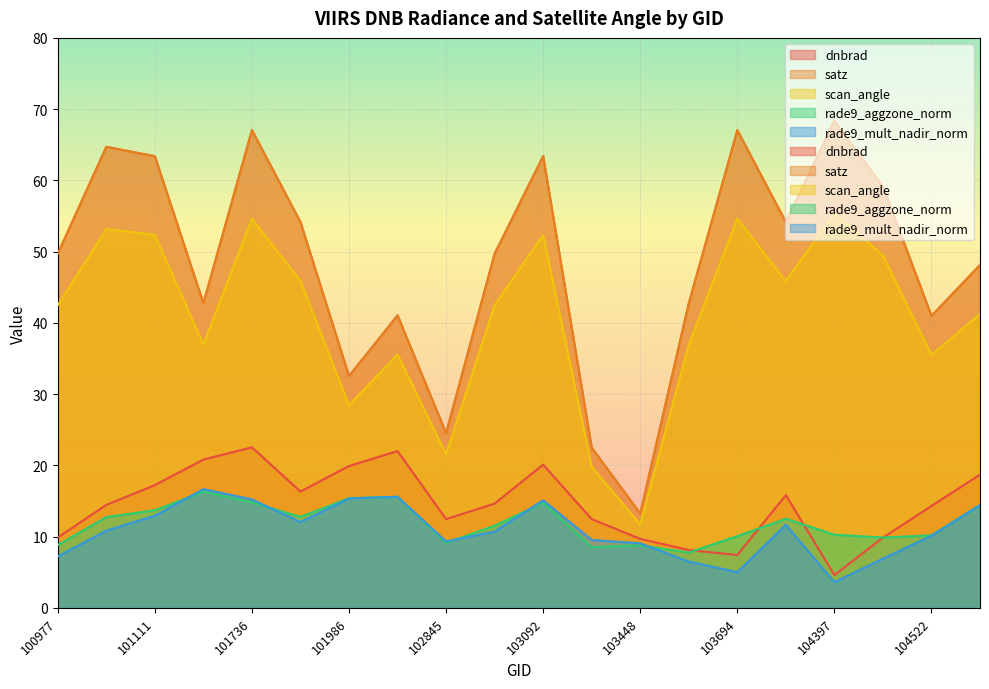

What is the average value of the rade9_aggzone_norm series?

11.9